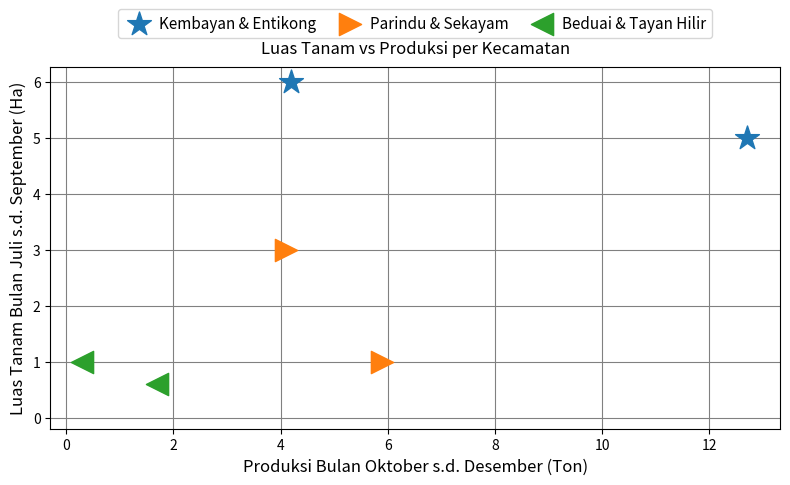

What are all the series names shown in the legend?

Kembayan & Entikong, Parindu & Sekayam, Beduai & Tayan Hilir